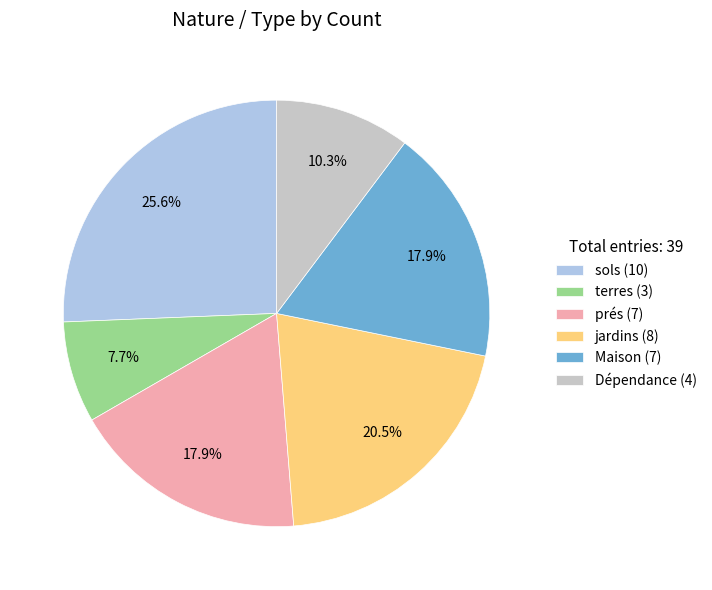

Which has a higher value, jardins or Maison?

jardins